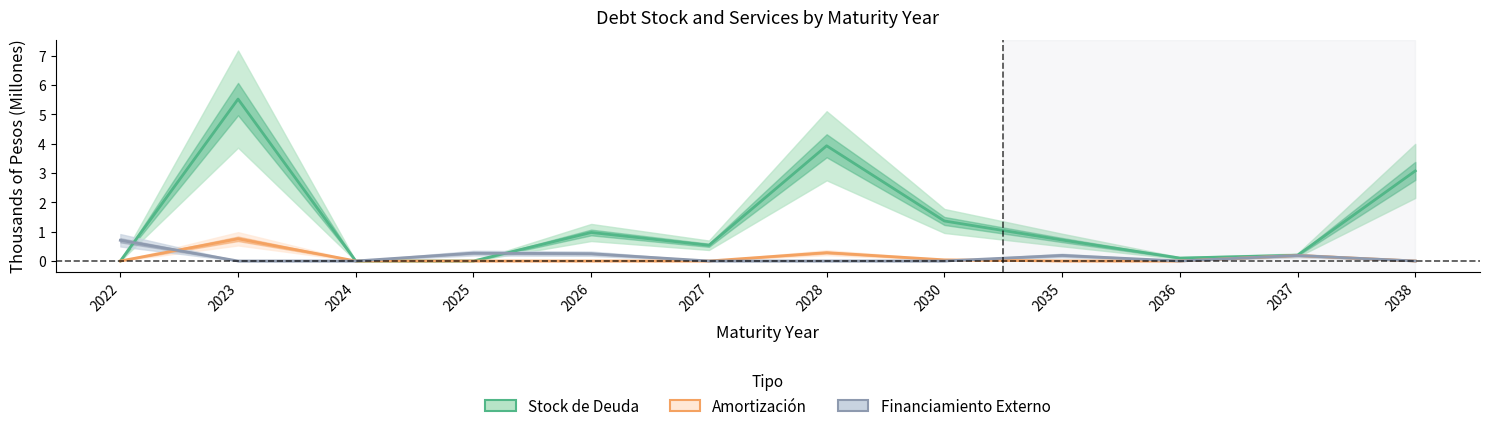

Count the number of data series in this chart.

3